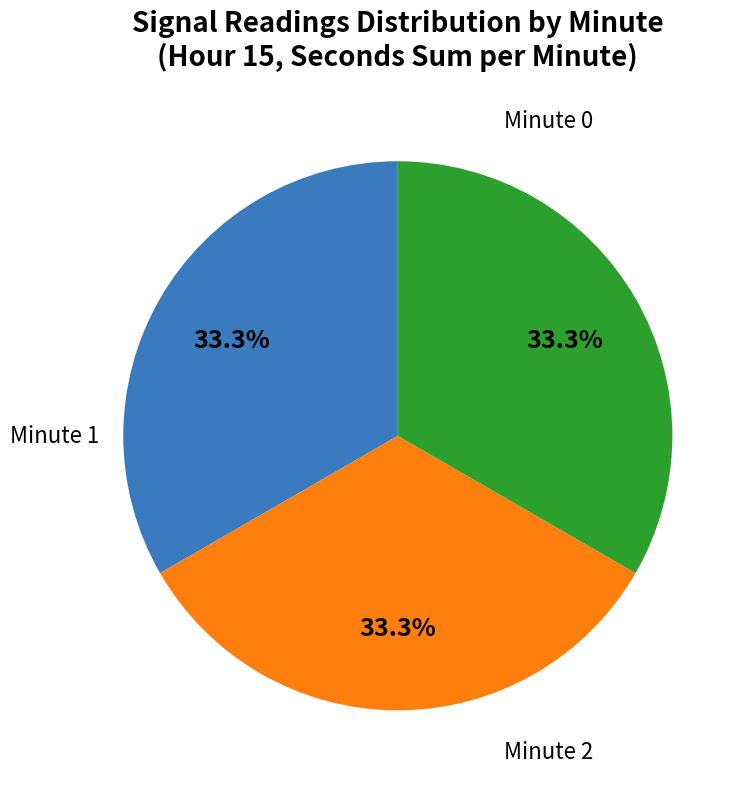

Is there a majority slice in this chart?

No